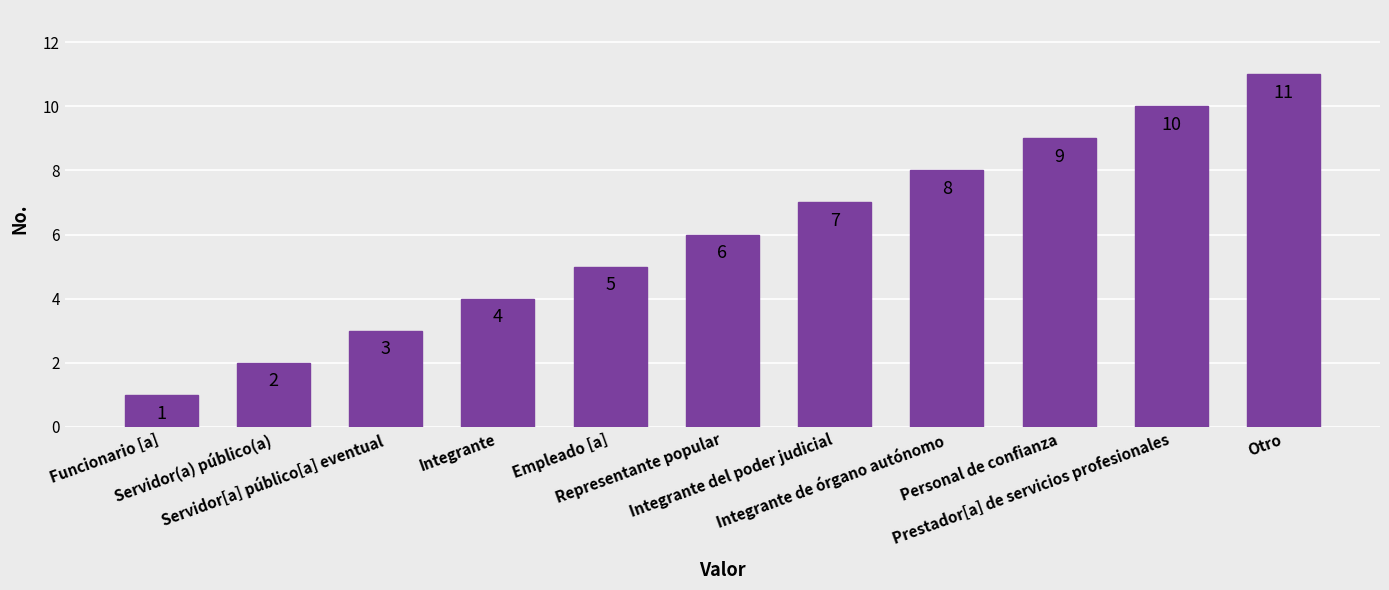

What value does the data have at Integrante?

4